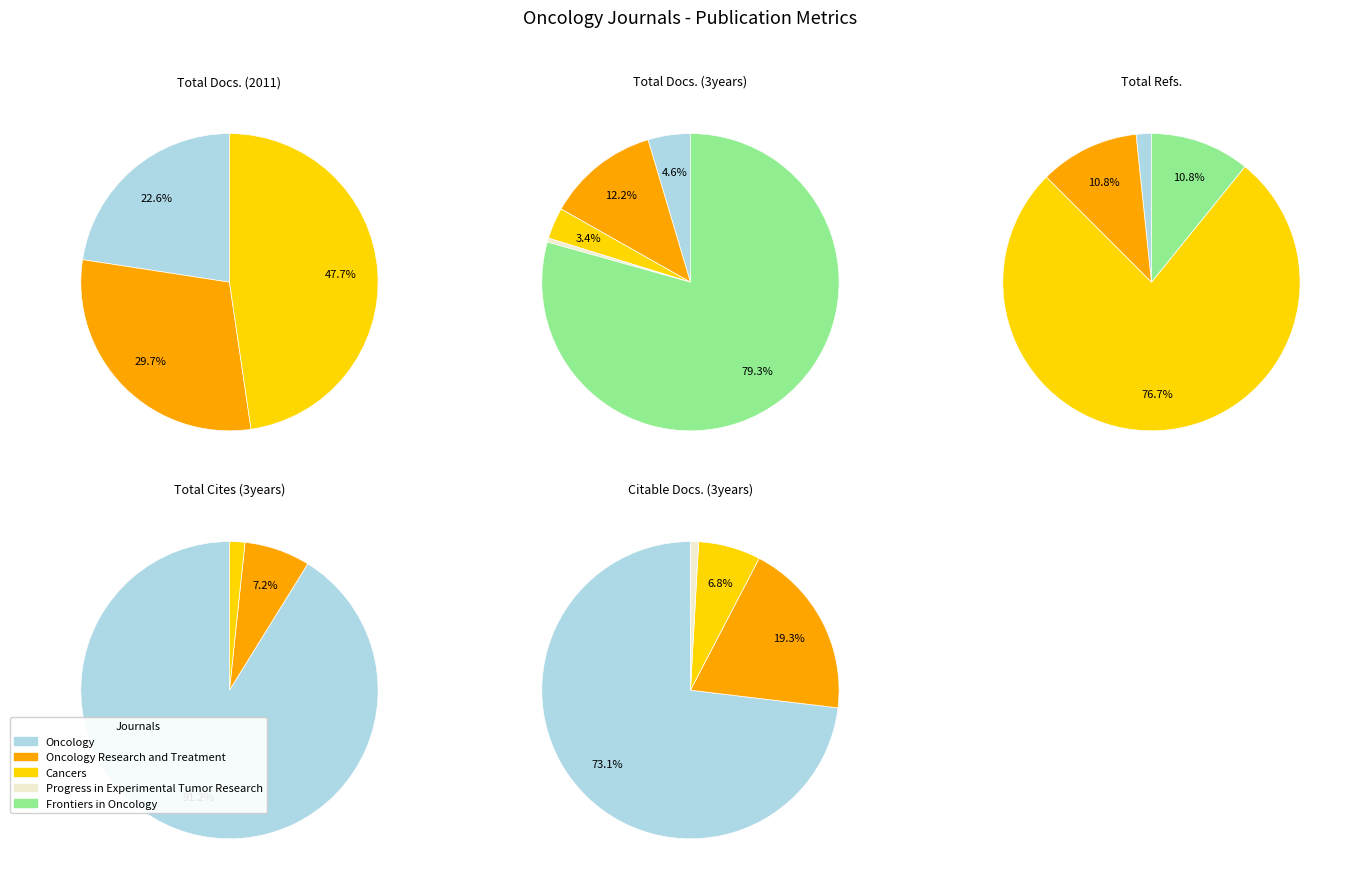

To the nearest percent, what is the average slice percentage?

20%